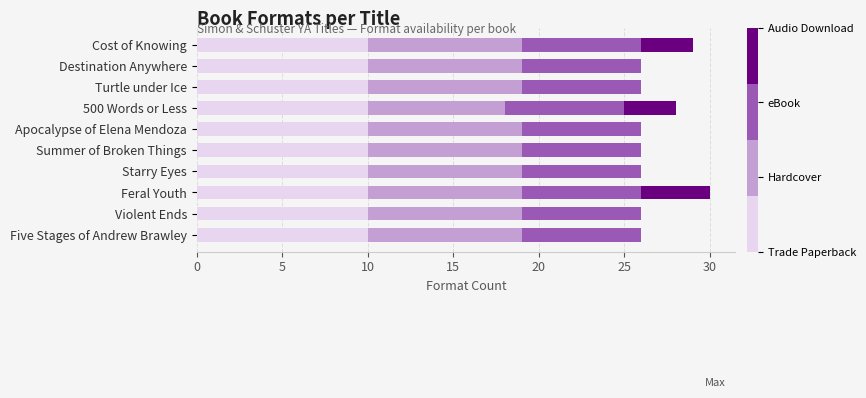

What is the total value across all series at 500 Words or Less?

28